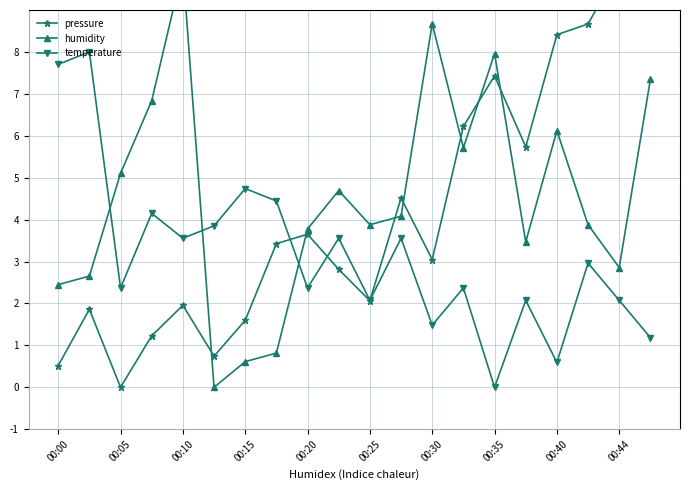

True or false: temperature has a value of 4.7 at 00:15.

True